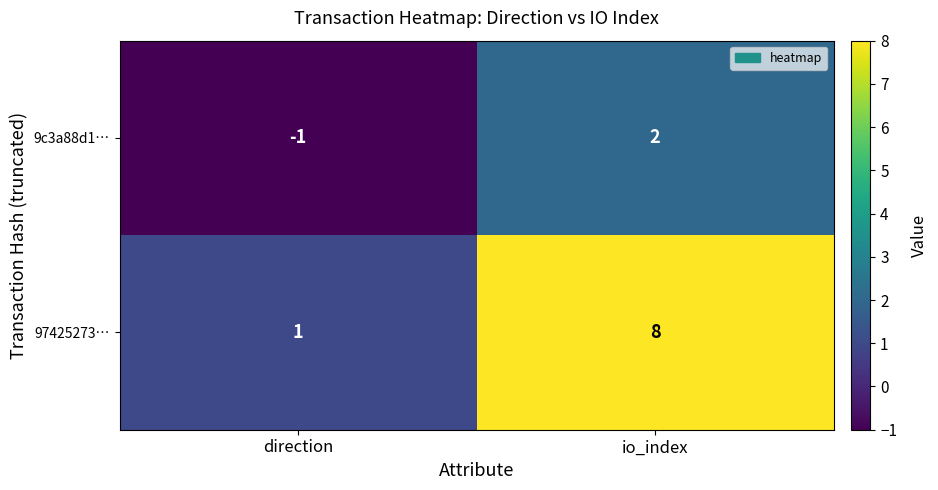

Is the value of 9c3a88d1… at direction greater than the value of 97425273… at direction?

No